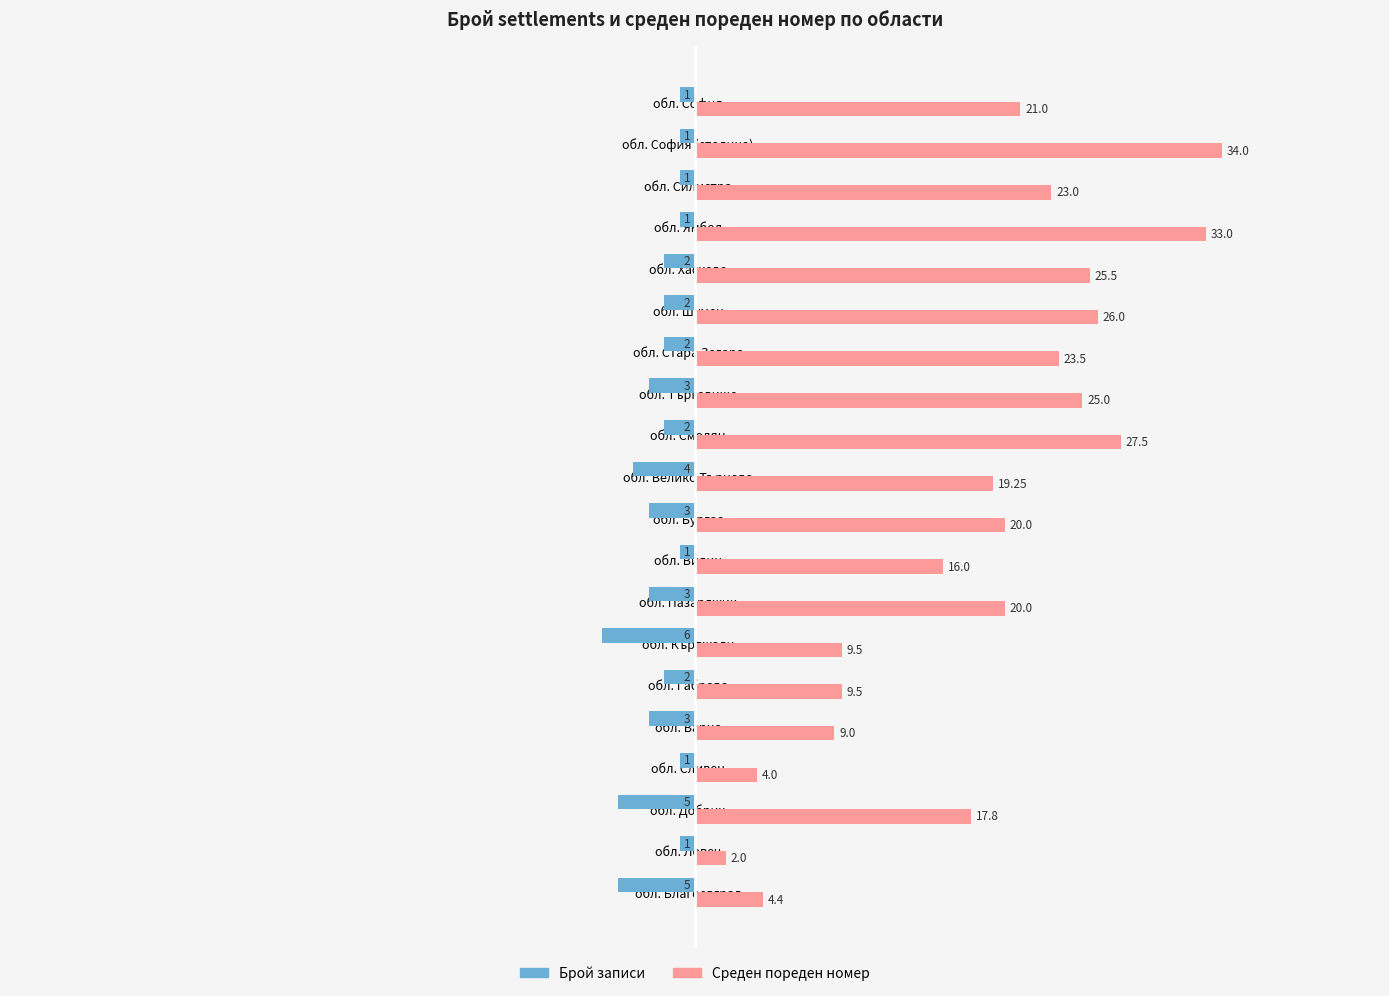

At which category is the sum across all series the highest?

обл. София (столица)